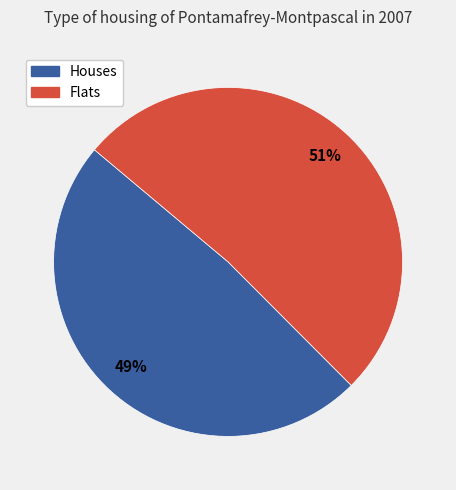

Is Flats the majority of the pie?

Yes